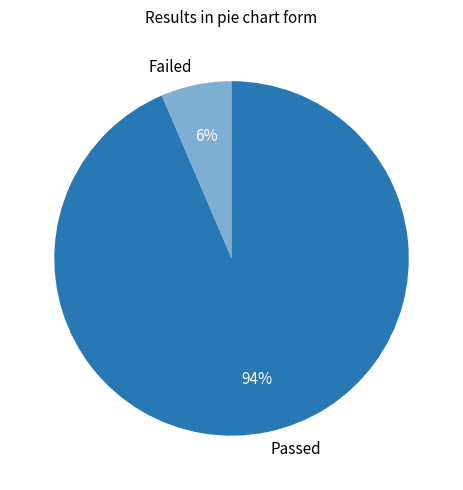

To the nearest percent, what is the combined percentage of Failed and Passed?

100%